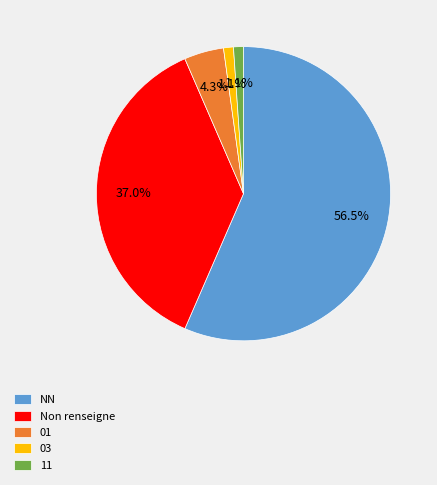

Is there any slice that represents more than half of the pie?

Yes